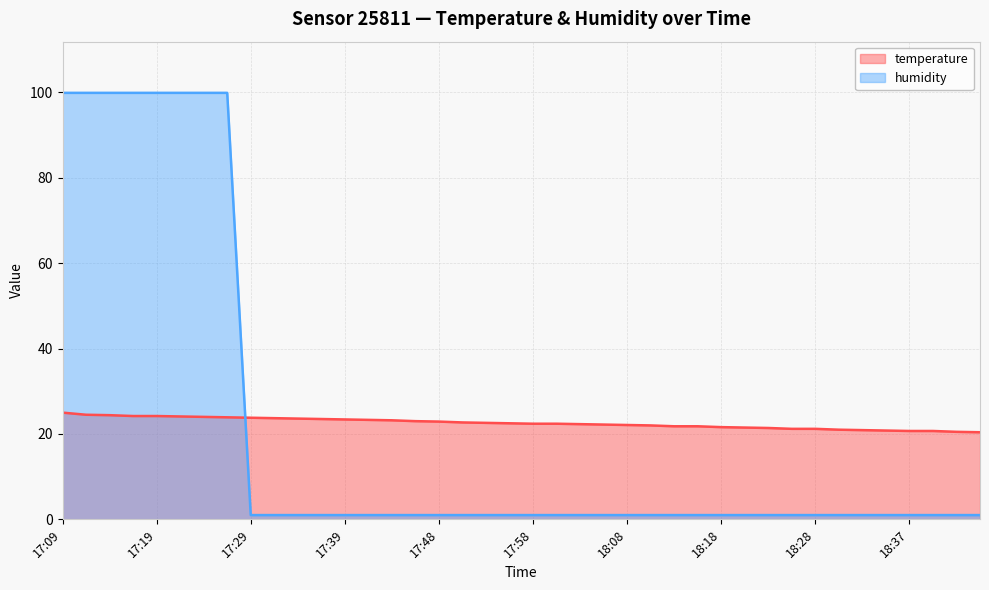

At which category does the chart reach its peak across all series?

17:09